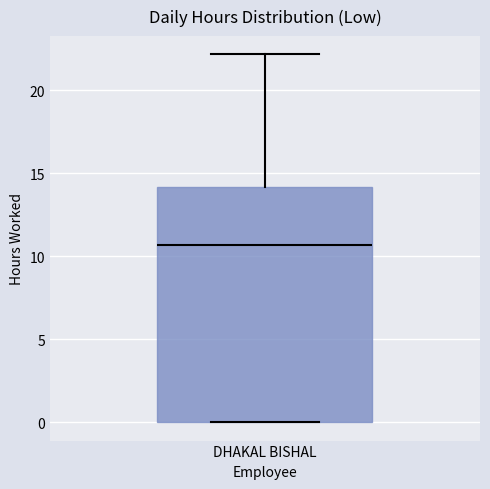

Where is the lower edge of the box for DHAKAL BISHAL on the y-axis? The values are not printed on the chart, so give them approximately, as read against the axis.

0.0